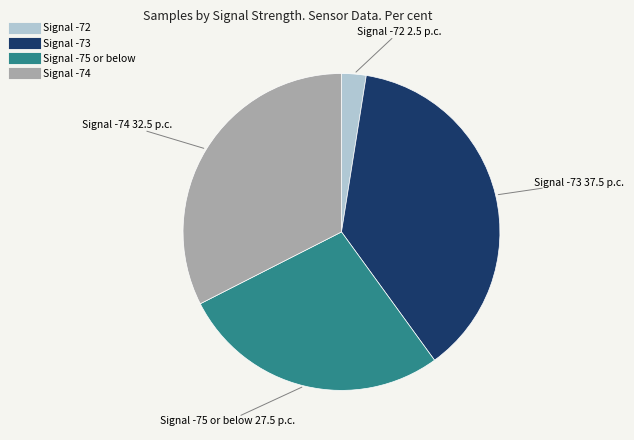

Is there a majority slice in this chart?

No